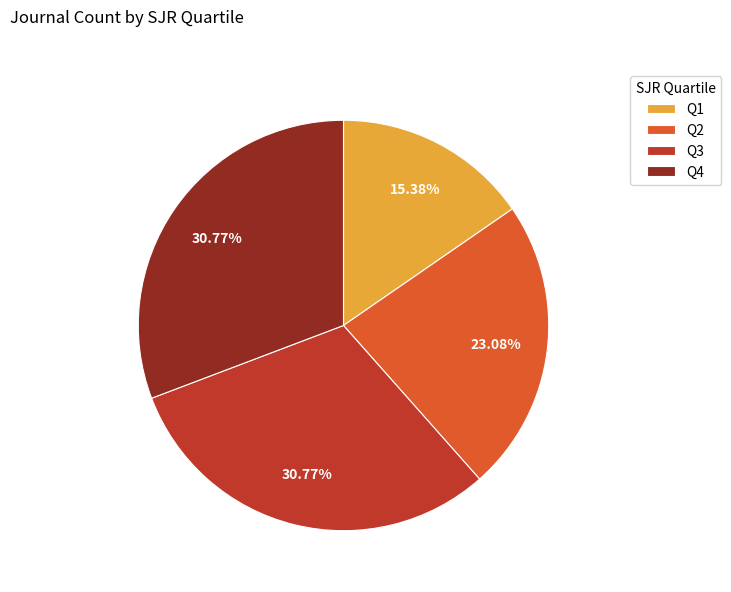

Is the sum of Q3 and Q1 greater than half?

No